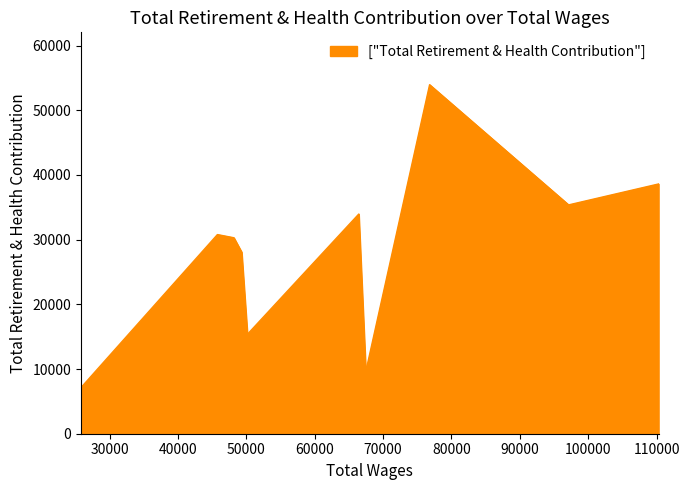

How many data points are above 30786?

4